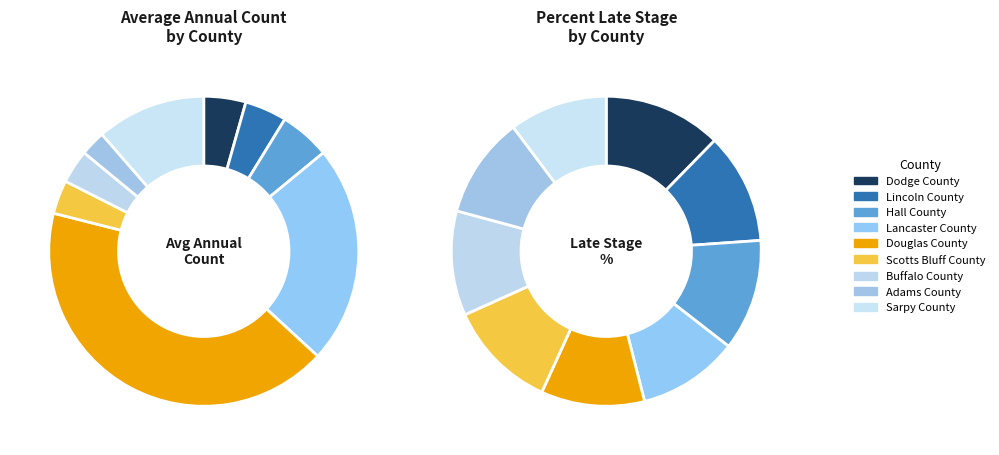

Is it true that Lancaster County is 23% of the pie?

True